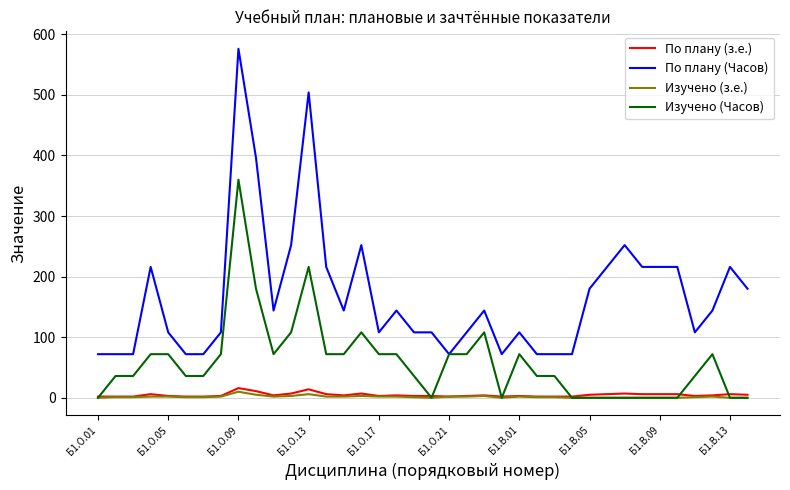

True or false: По плану (Часов) and По плану (з.е.) intersect in this chart.

False